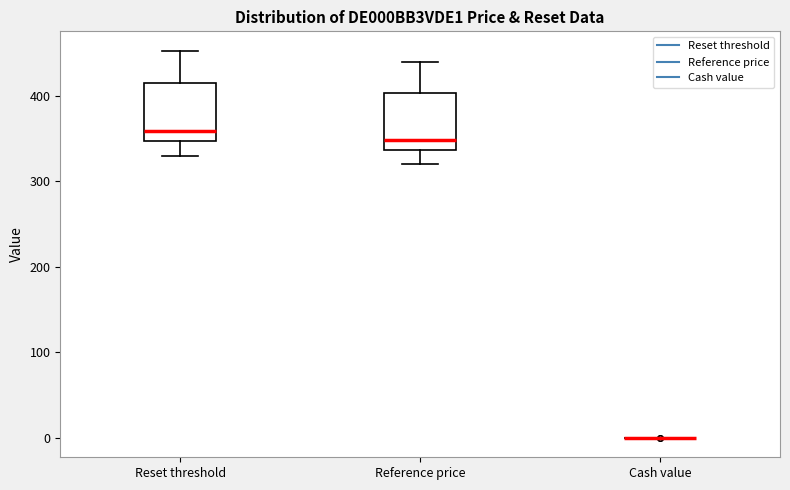

Where does the upper whisker of the box for Reference price end on the y-axis? The values are not printed on the chart, so give them approximately, as read against the axis.

440